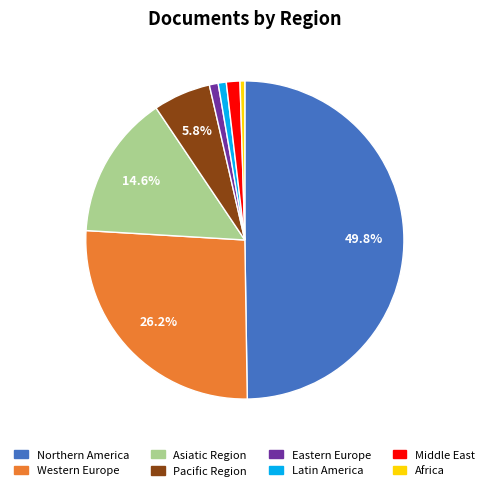

Count the number of slices in the pie.

8